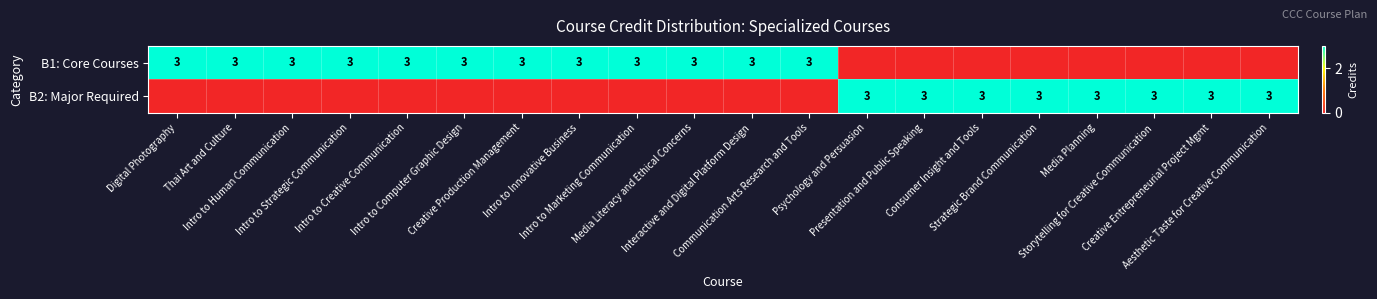

Count the B2: Major Required values in the range 0 to 3.

20